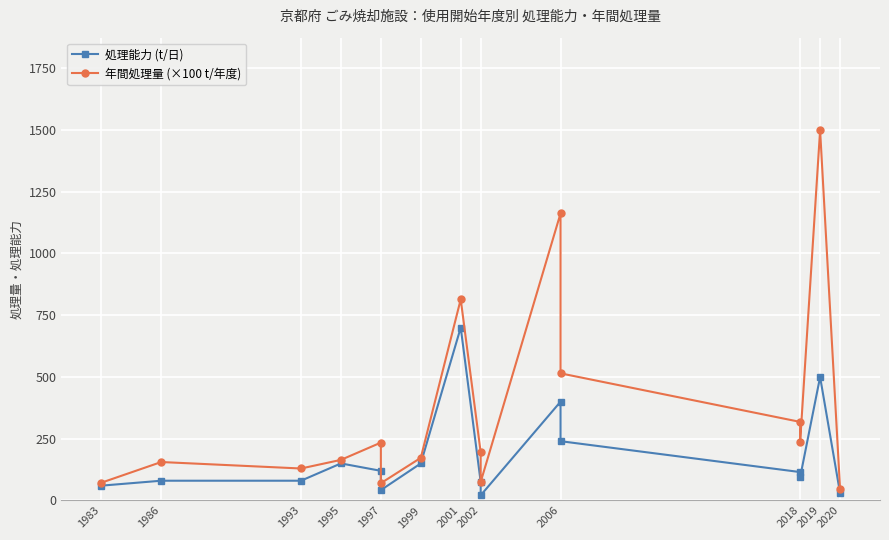

True or false: 処理能力 (t/日) and 年間処理量 (×100 t/年度) cross at least once.

False